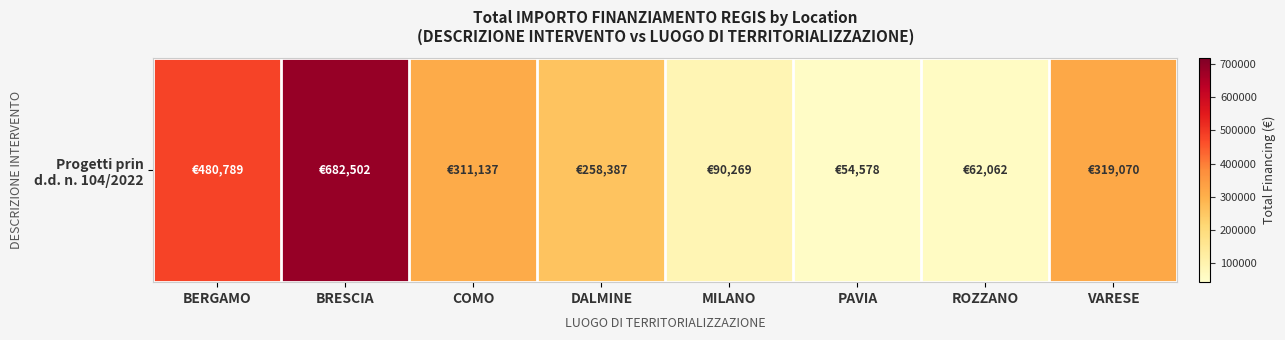

Reading left to right, transcribe all the data shown in this chart.

480788.9	682502.5	311137.0	258386.7	90268.6	54577.6	62062.4	319070.1